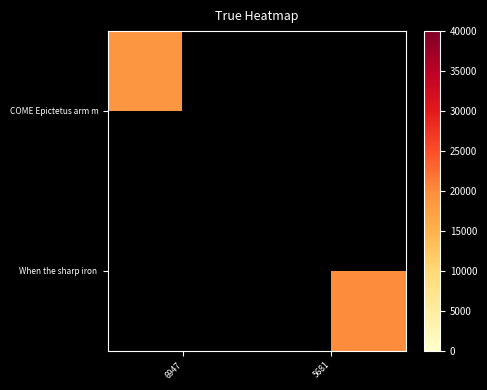

Which series has the widest spread of values?

COME Epictetus arm m